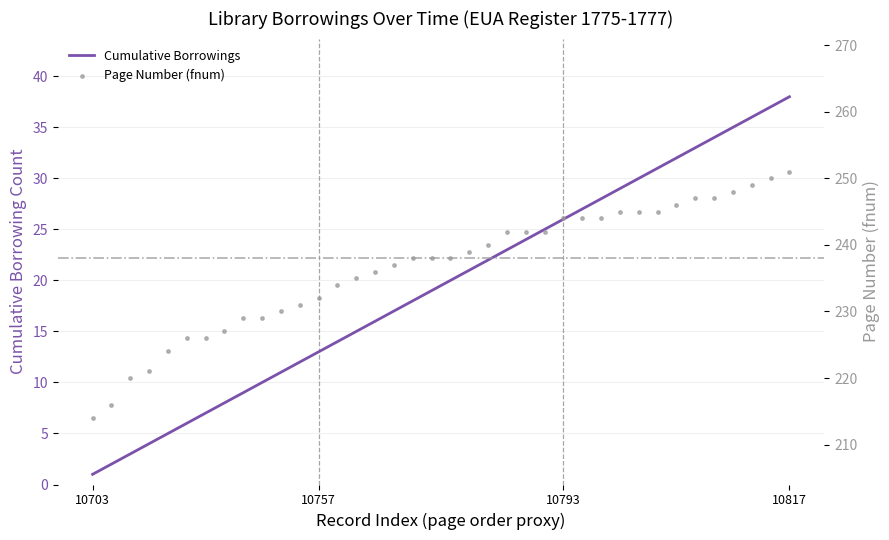

Which series has the largest Y range (max minus min)?

Cumulative Borrowings